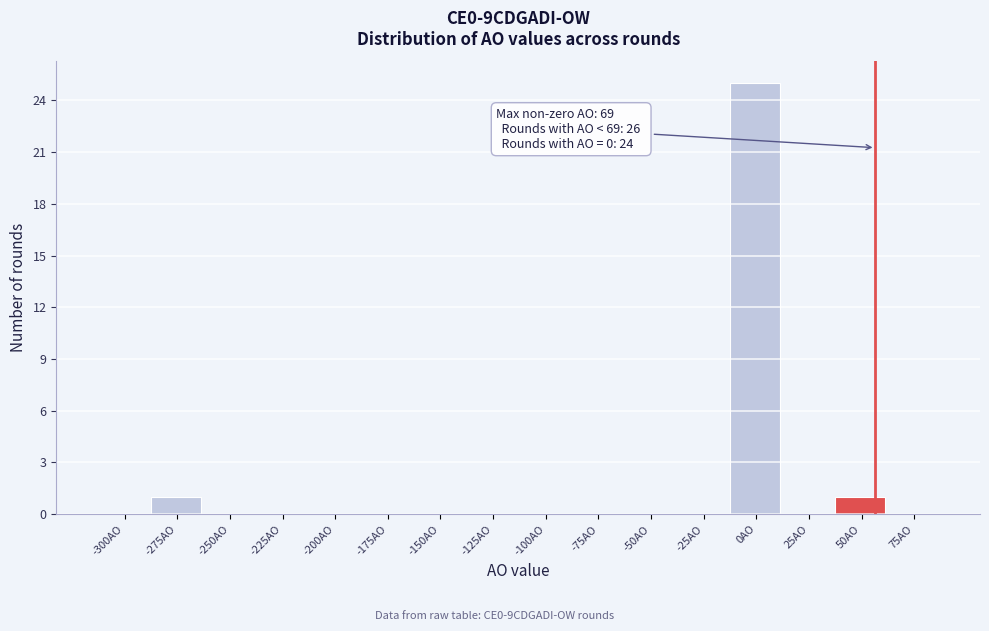

Reading right to left, extract all data points from this chart.

75AO=0	50AO=1	25AO=0	0AO=25	-25AO=0	-50AO=0	-75AO=0	-100AO=0	-125AO=0	-150AO=0	-175AO=0	-200AO=0	-225AO=0	-250AO=0	-275AO=1	-300AO=0